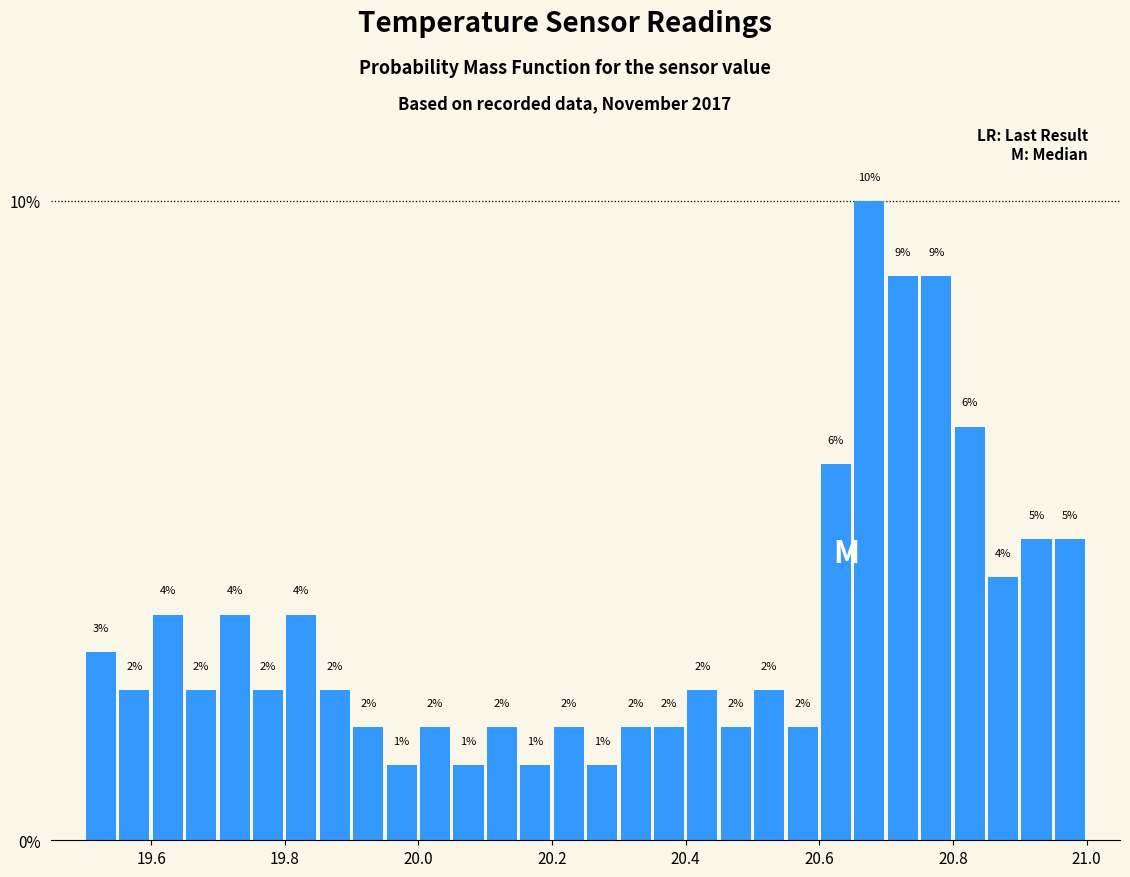

Read against the x-axis, roughly where is the centre of the tallest bar?

20.68